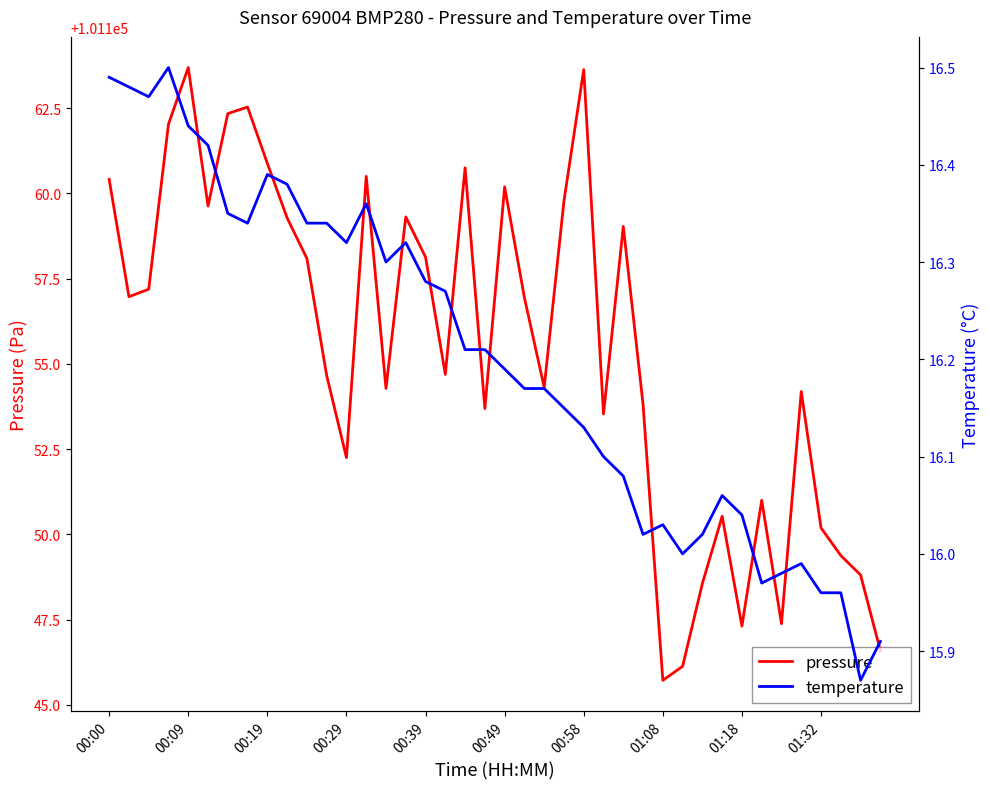

True or false: pressure and temperature cross at least once.

False